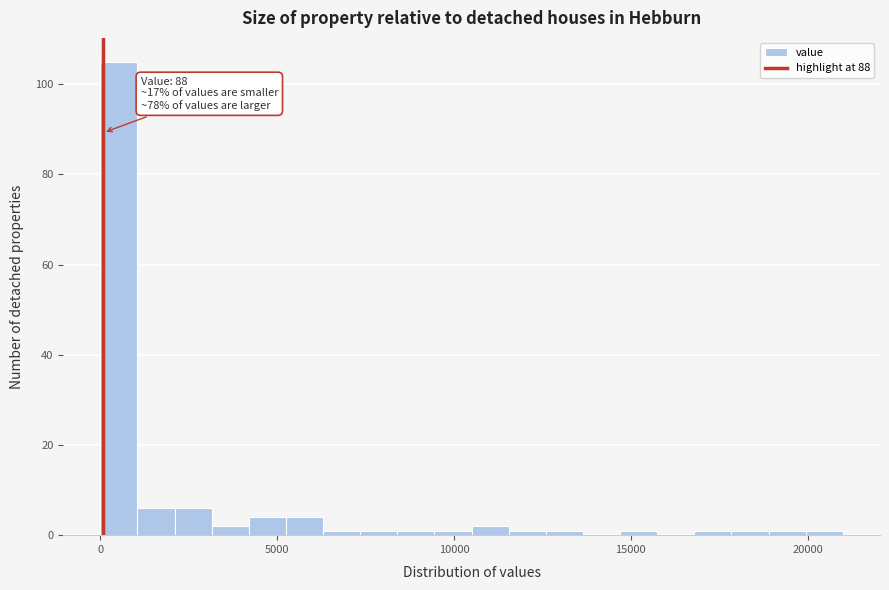

Read against the x-axis, roughly where is the centre of the tallest bar?

500